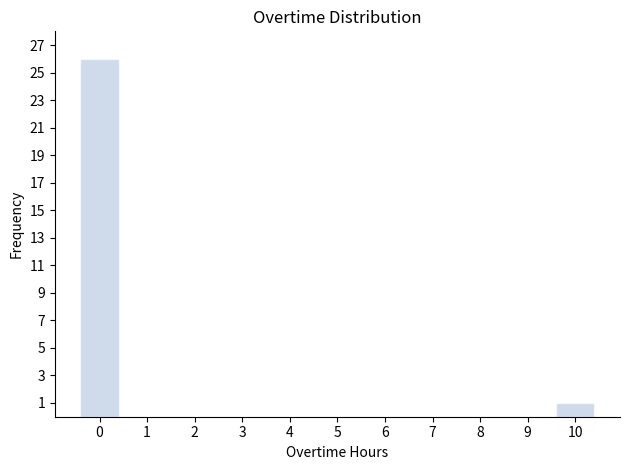

Reading left to right, what are all the values shown in this chart?

0=26	1=0	2=0	3=0	4=0	5=0	6=0	7=0	8=0	9=0	10=1